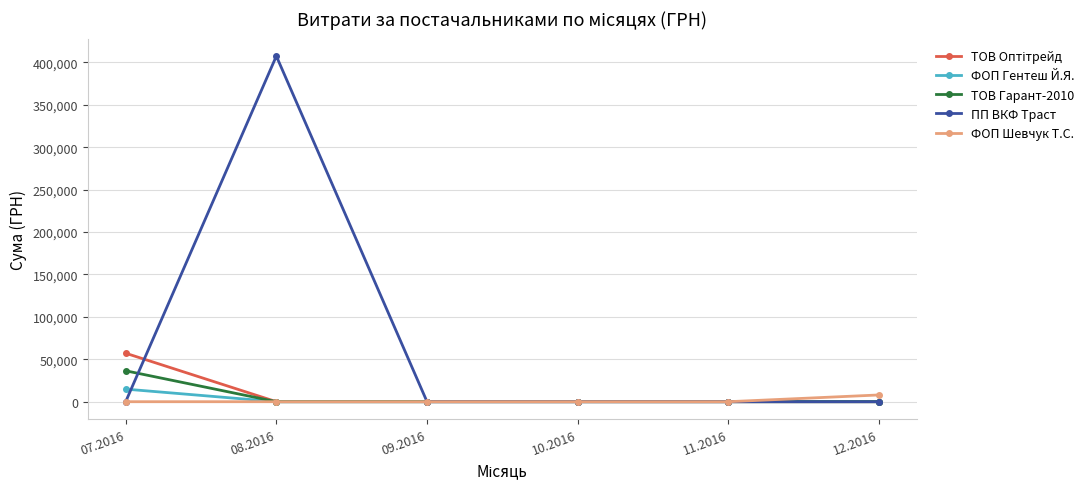

Which series has the largest total across all categories?

ПП ВКФ Траст